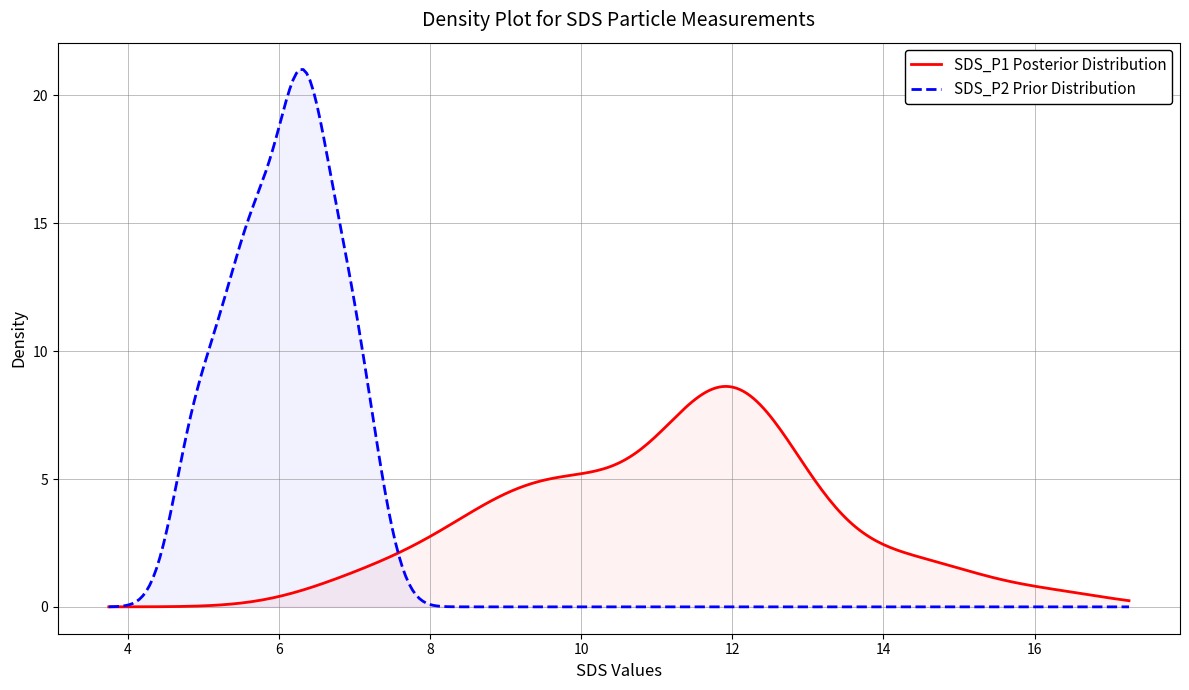

Which series has the largest range (max minus min)?

SDS_P2 Prior Distribution